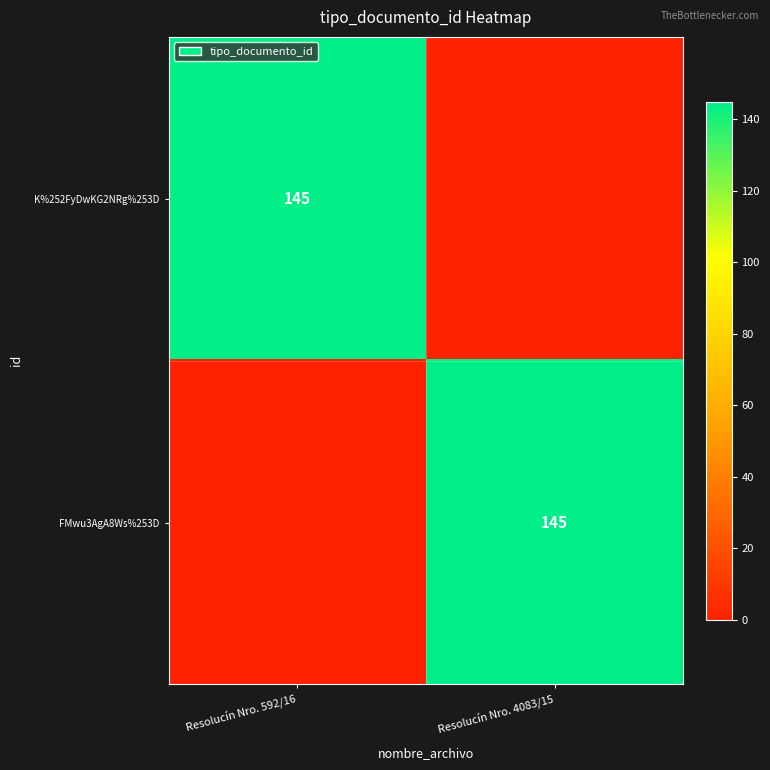

The value of K%252FyDwKG2NRg%253D at Resolucín Nro. 592/16 is 145. True or false?

True